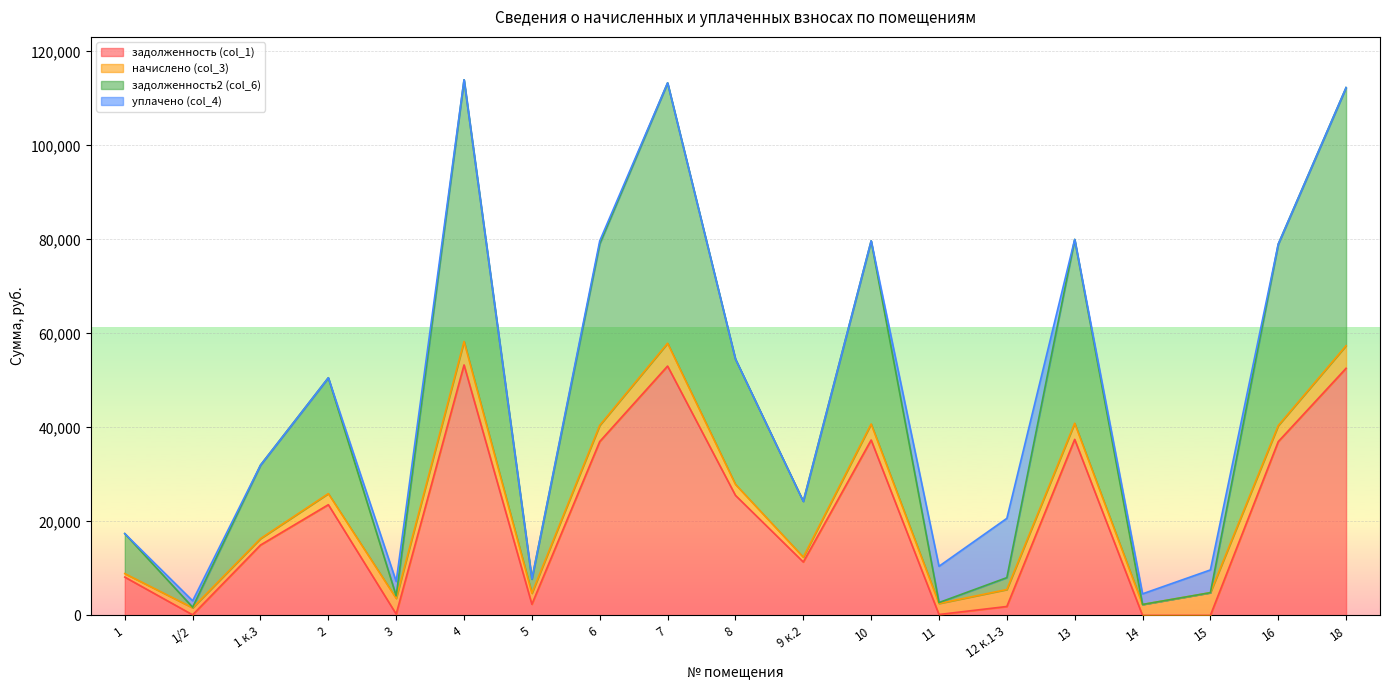

What is the label of the 18th point from the left?

16